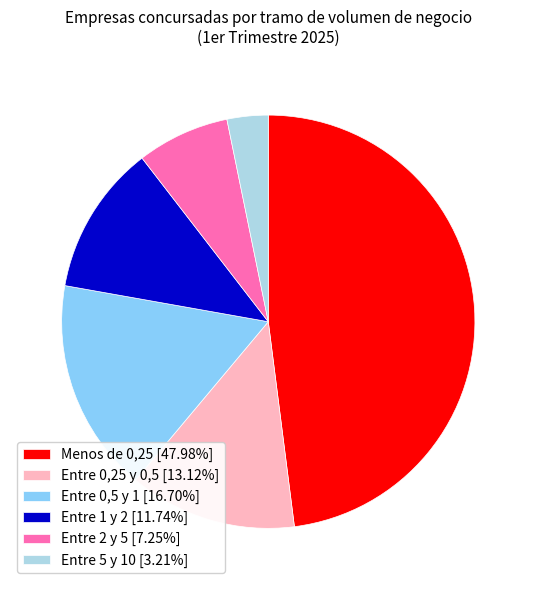

Count the number of slices in the pie.

6